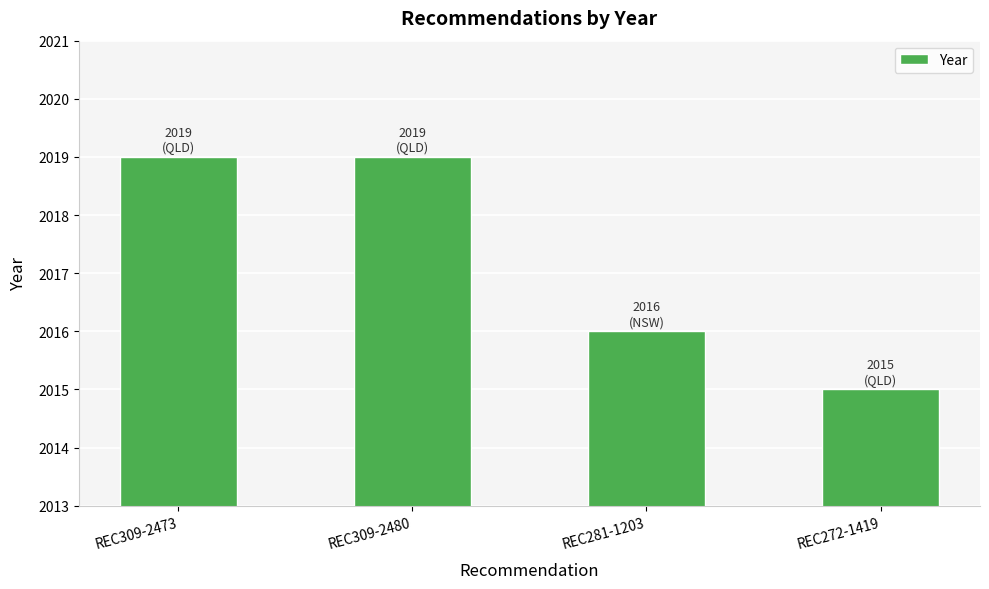

Which category has the lowest value across all series?

REC272-1419